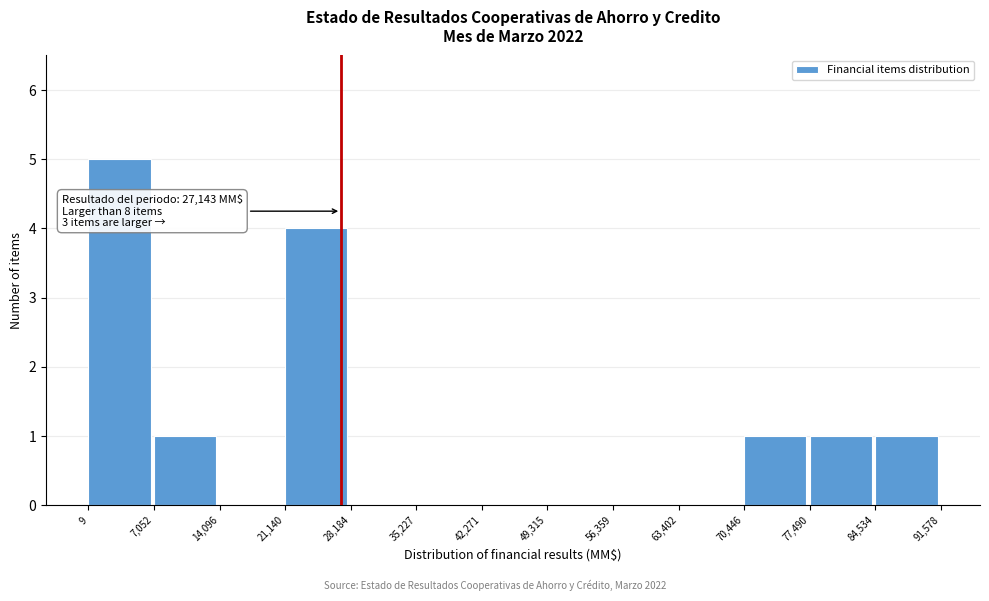

Which range on the x-axis has the tallest bar?

9 to 7,052